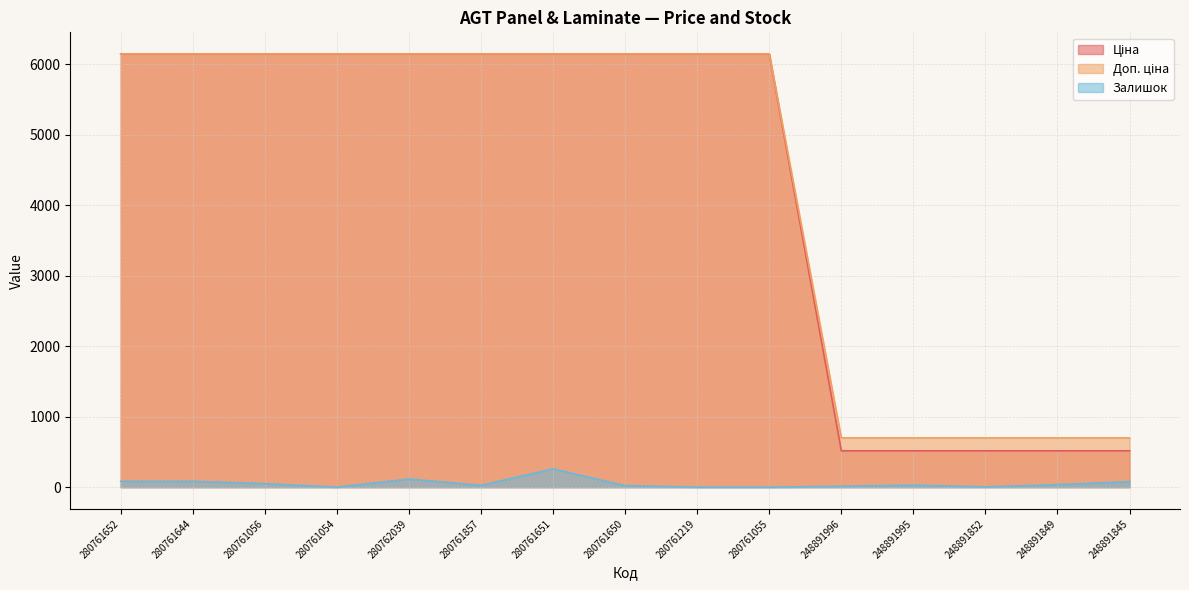

Read the Доп. ціна value at 280761219.

6143.2